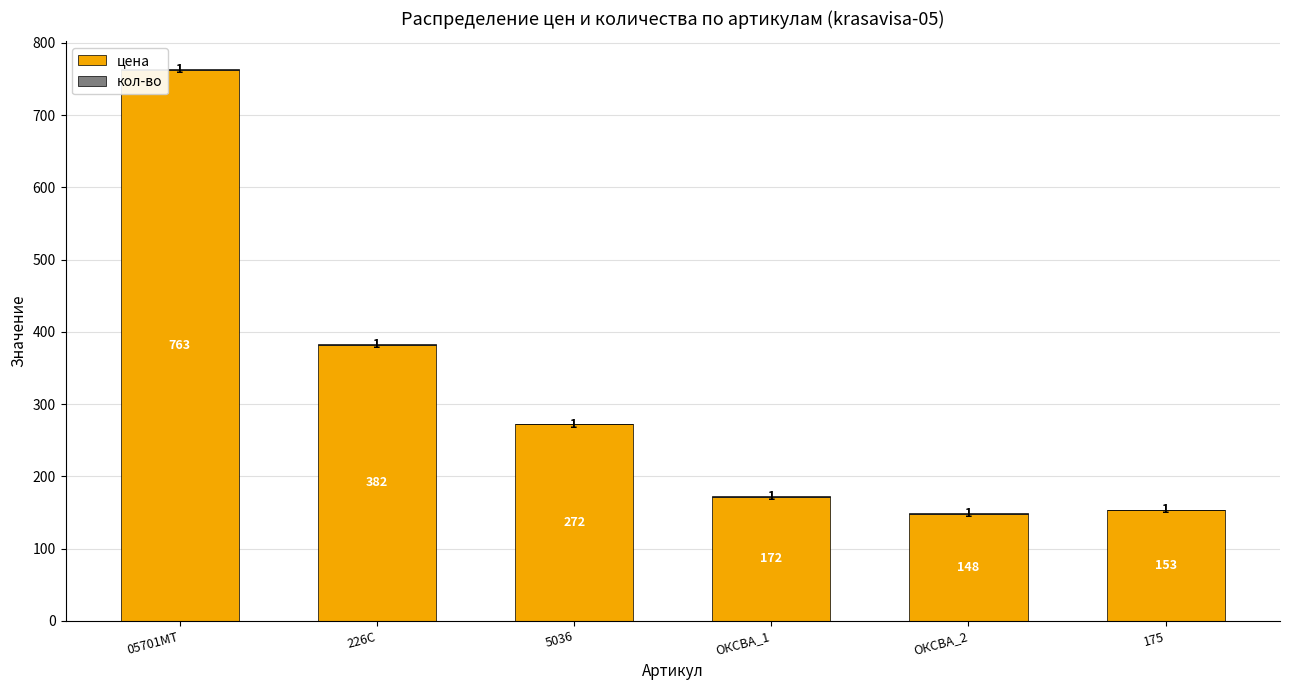

Does the chart contain stacked bars?

Yes